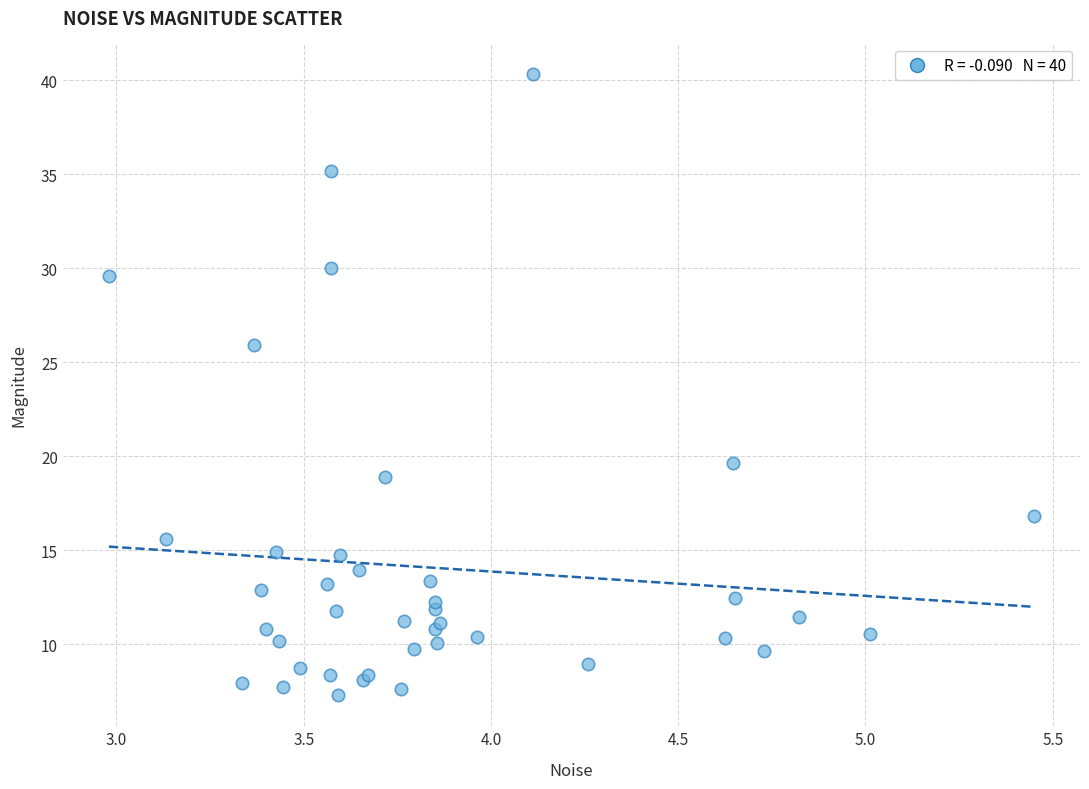

What Y value in the scatter plot is closest to 23?

25.9